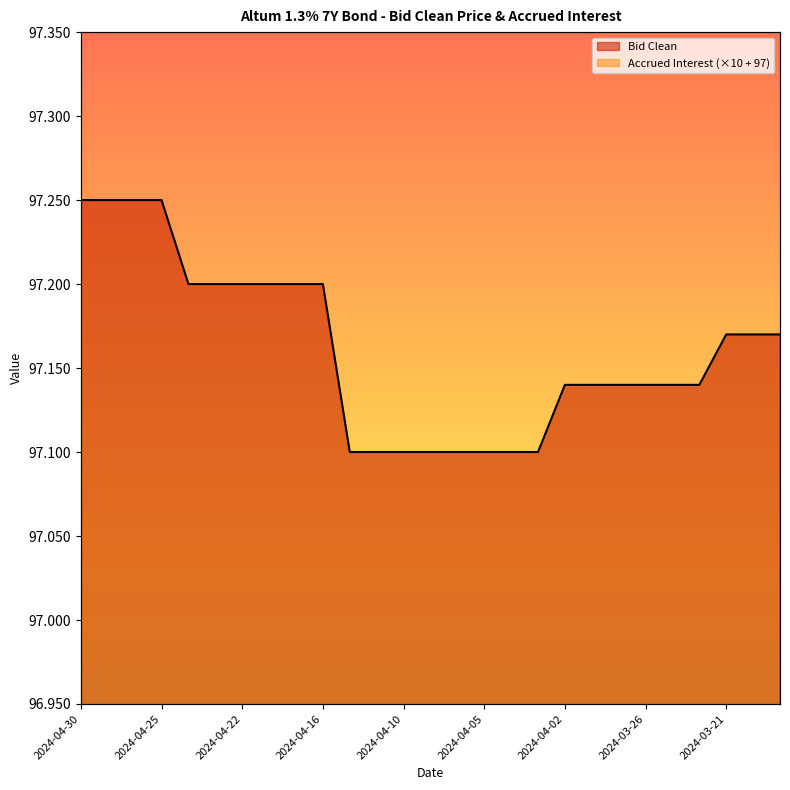

What is the difference between the highest and lowest values at 2024-04-11?

1.3